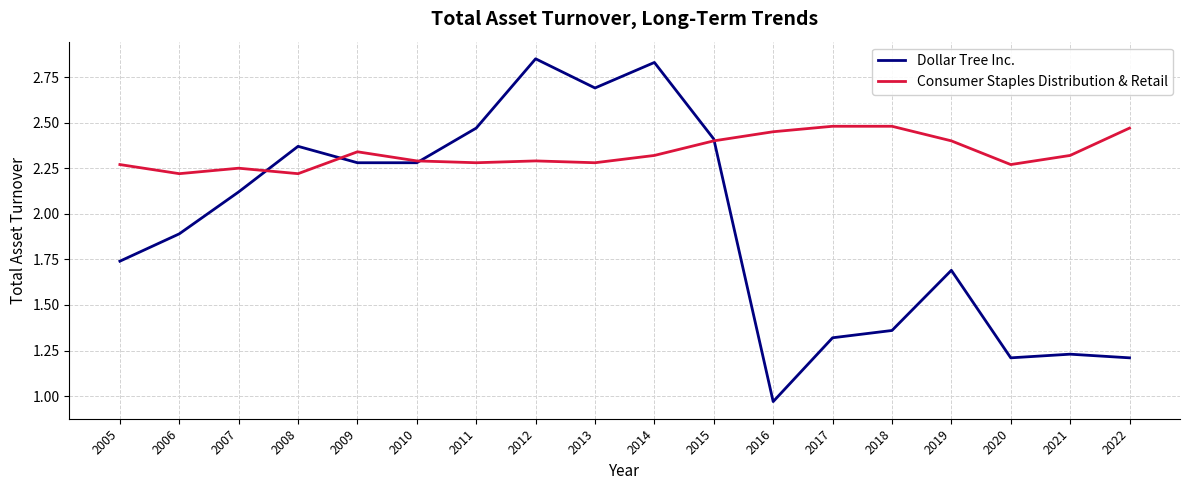

List the series in order of their overall mean, highest first.

Consumer Staples Distribution & Retail, Dollar Tree Inc.